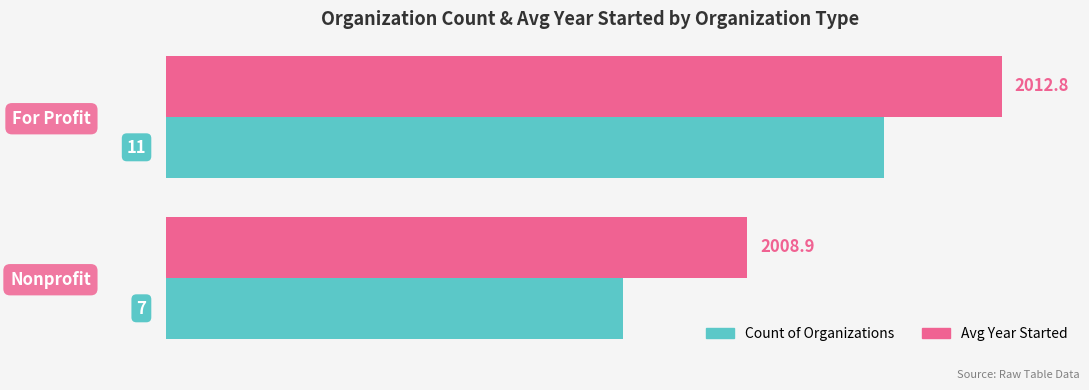

Which category has the lowest value across all series?

Nonprofit